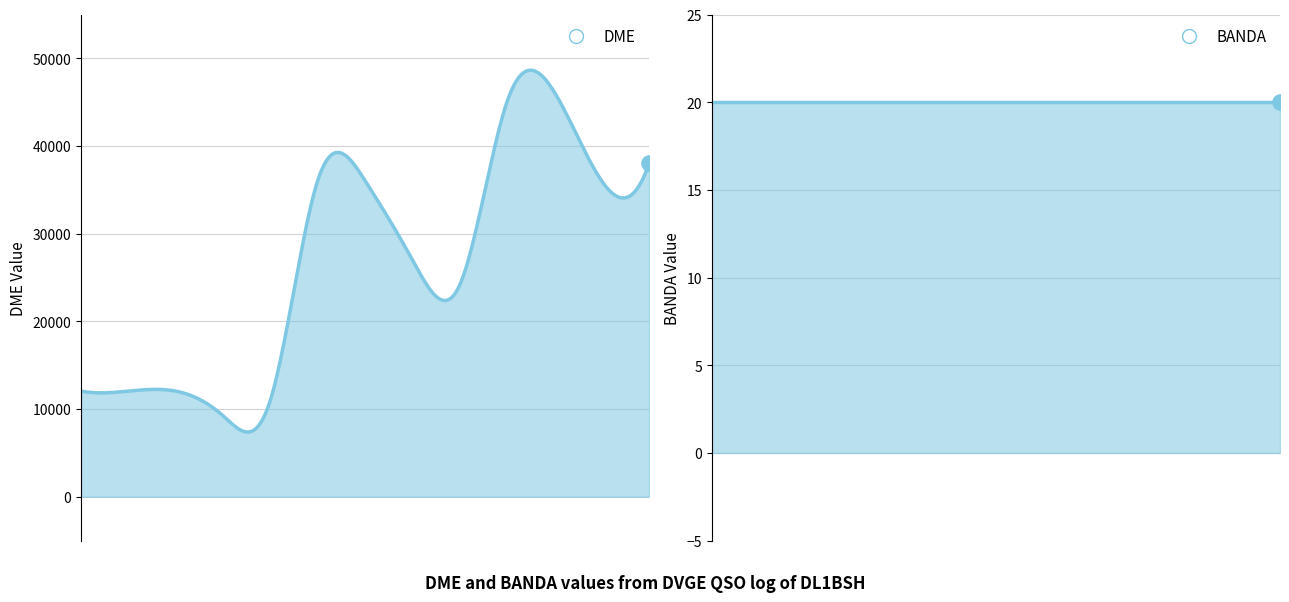

At how many categories does at least one series exceed 11489?

11